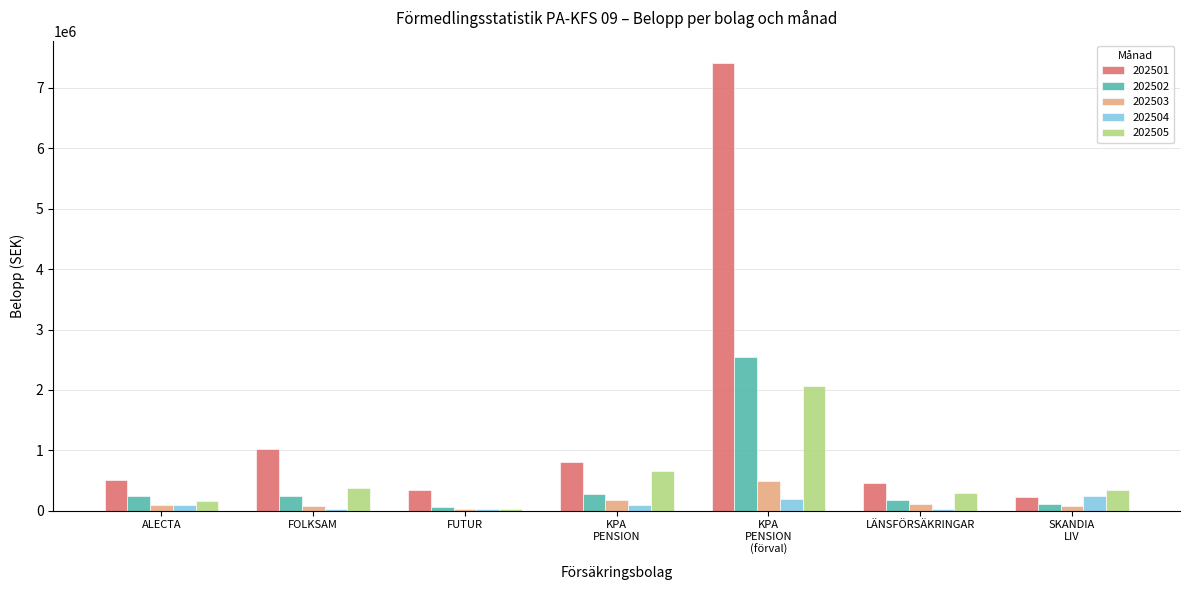

What is the average value of the 202502 series?

525454